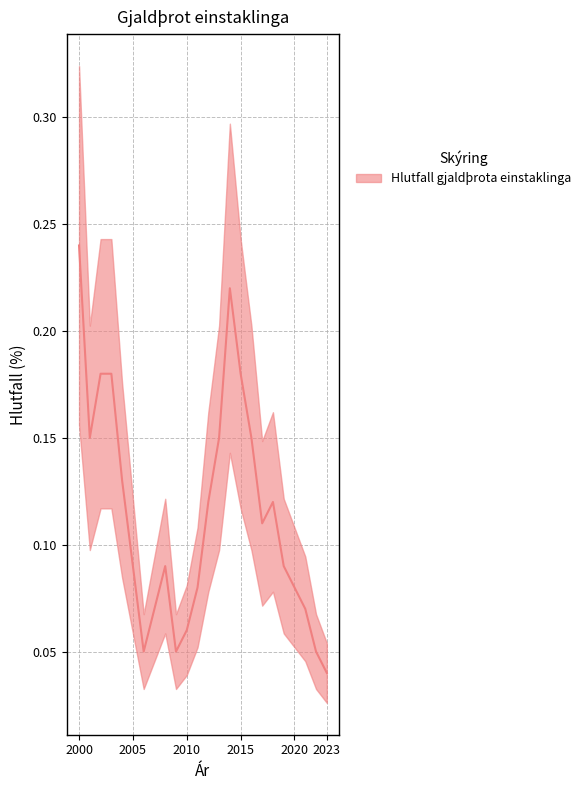

What is the value of the 4th point from the left?

0.2